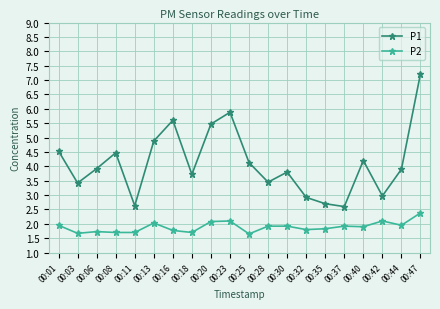

Rank the series at 00:37 from highest to lowest value.

P1, P2